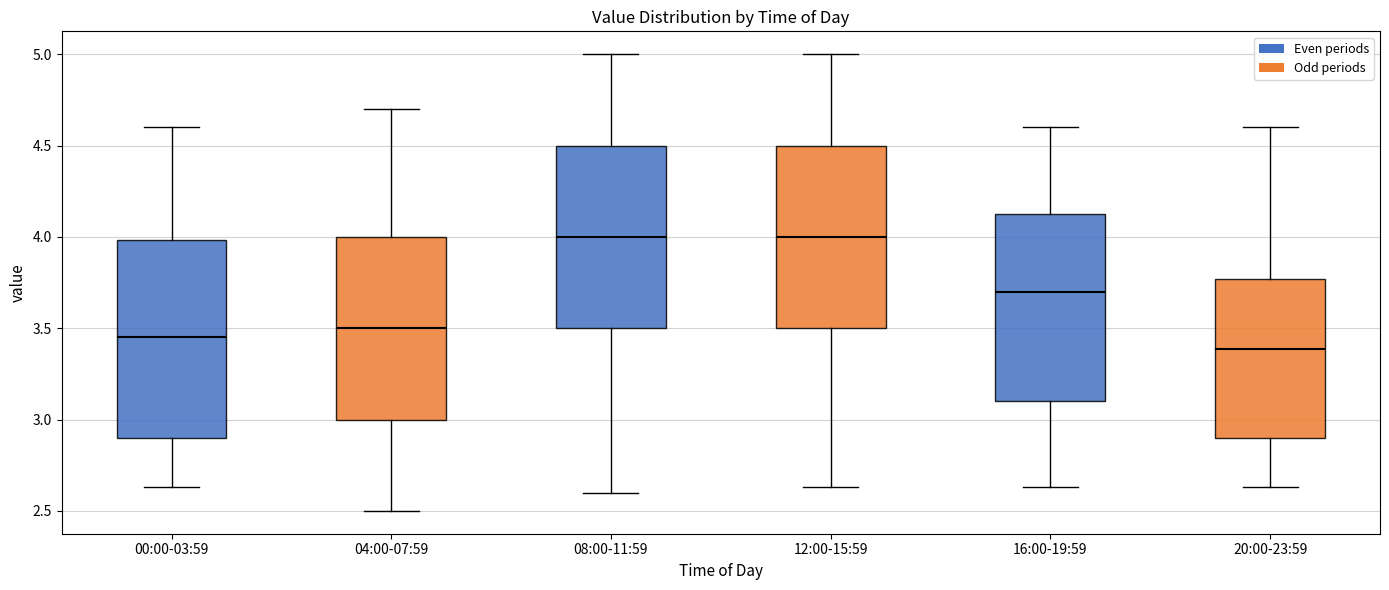

Which box is the tallest, from its lower edge to its upper edge?

00:00-03:59